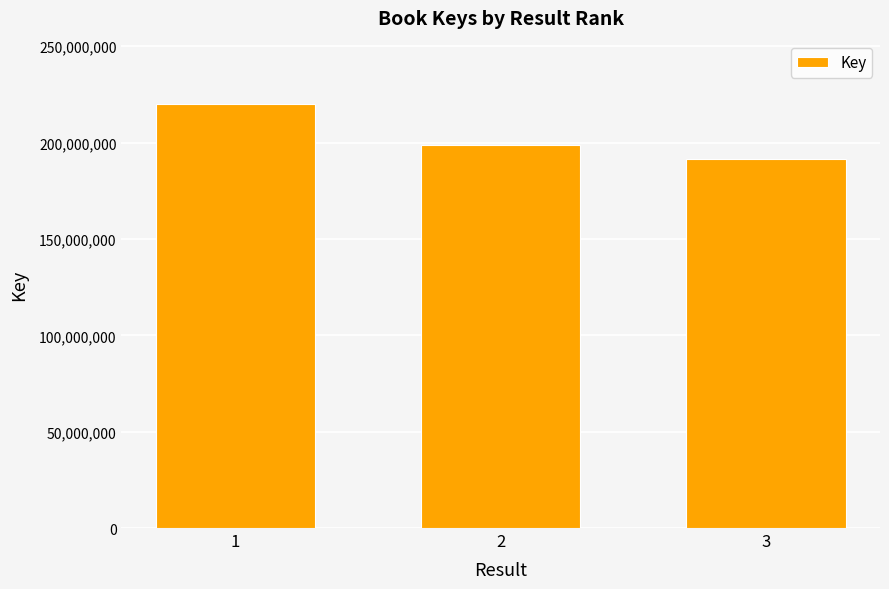

What is the minimum value shown in the chart?

191660089